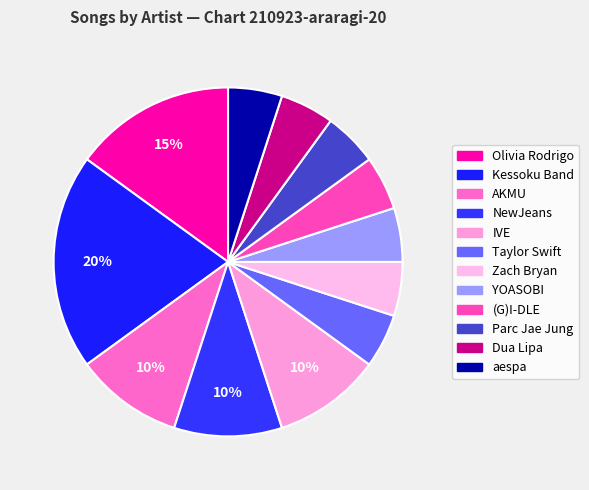

Between IVE and aespa, which is larger?

IVE